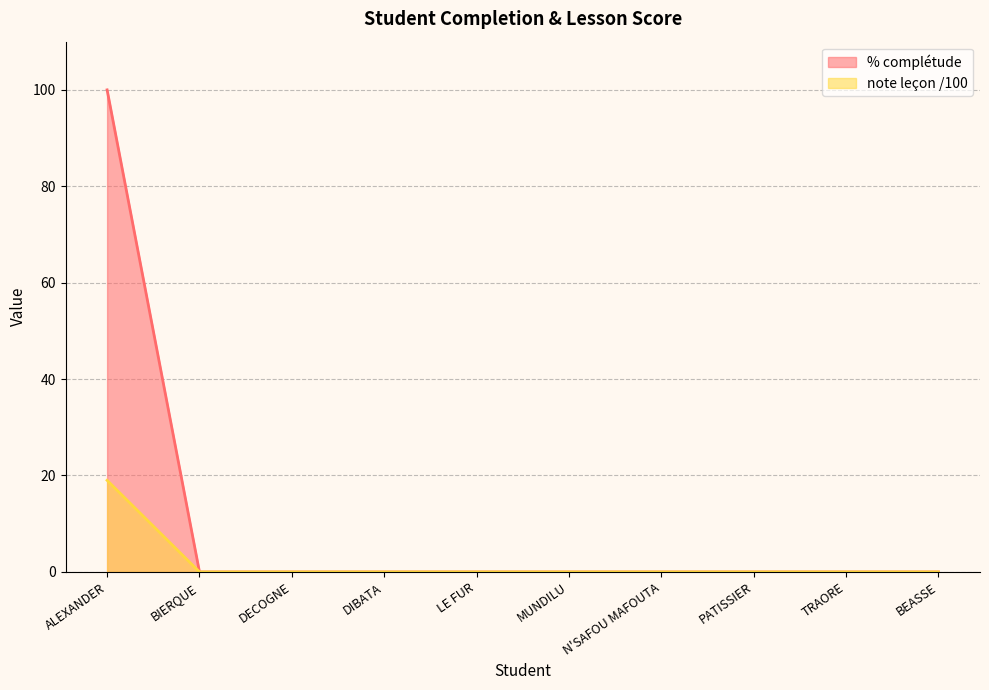

Does the chart have visible grid lines?

Yes